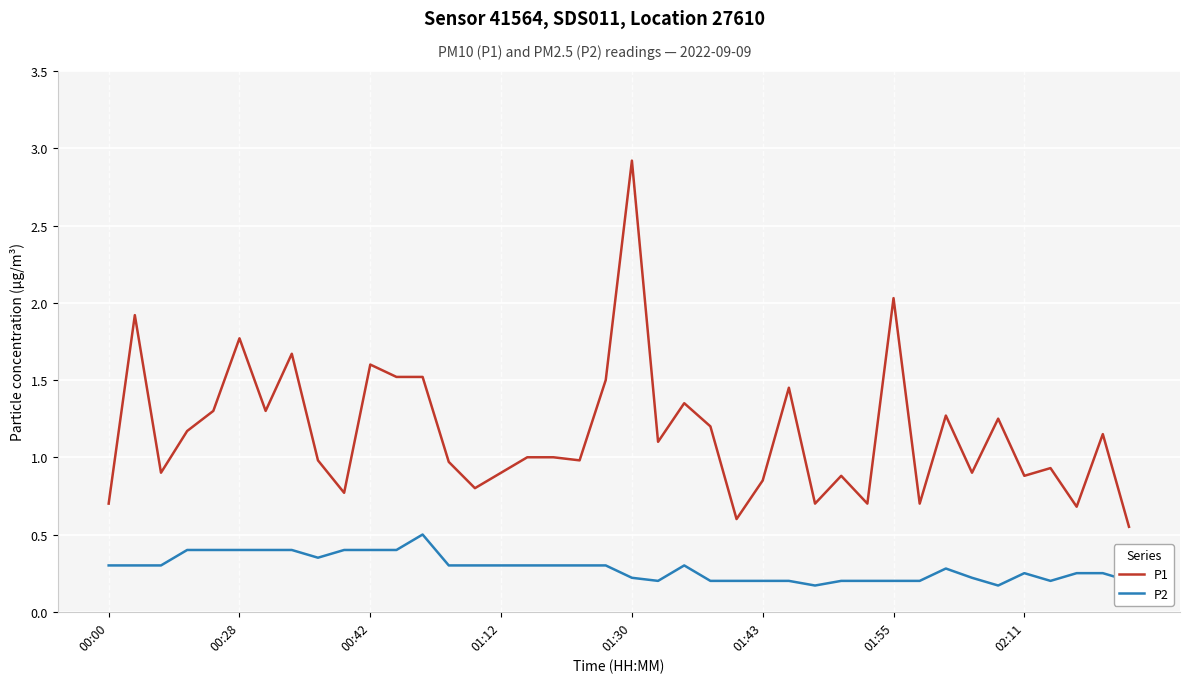

What is the maximum value for P1?

2.9